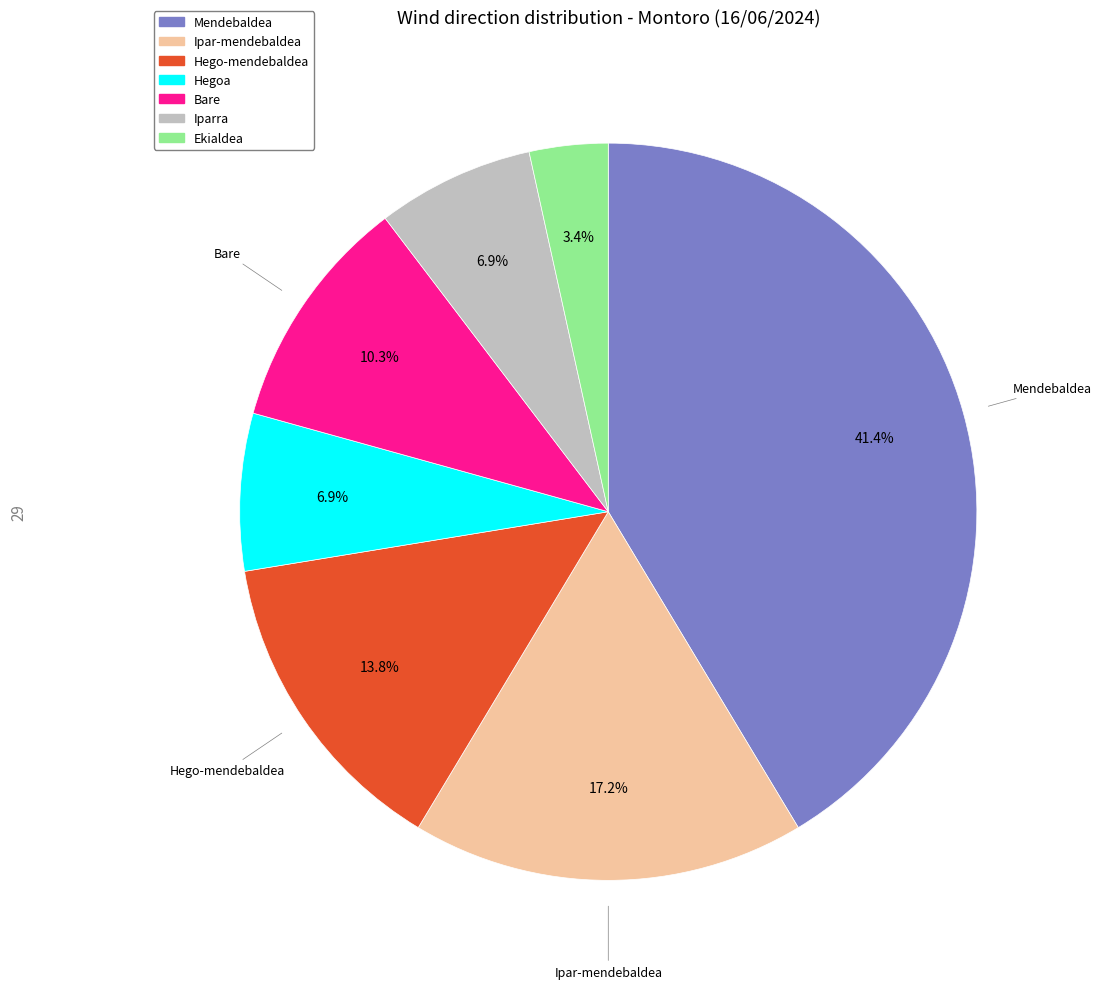

To the nearest percent, what portion does Iparra represent?

7%